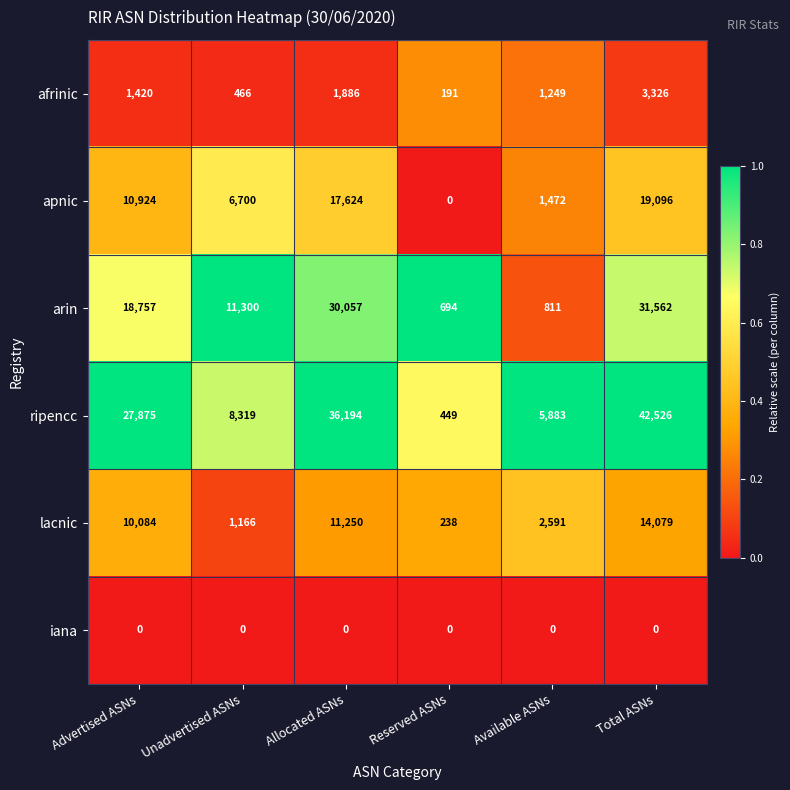

Which category has the highest value across all series?

Total ASNs